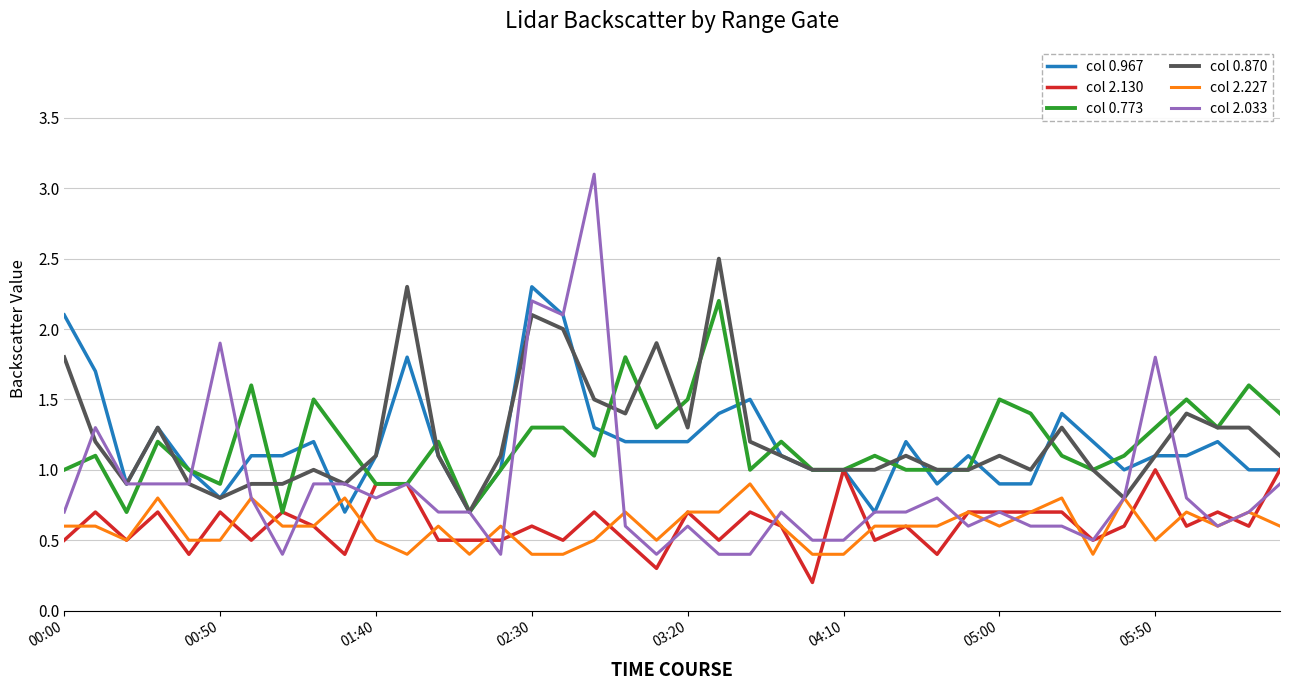

True or false: col 0.870 has more than 2 interior local peaks.

True